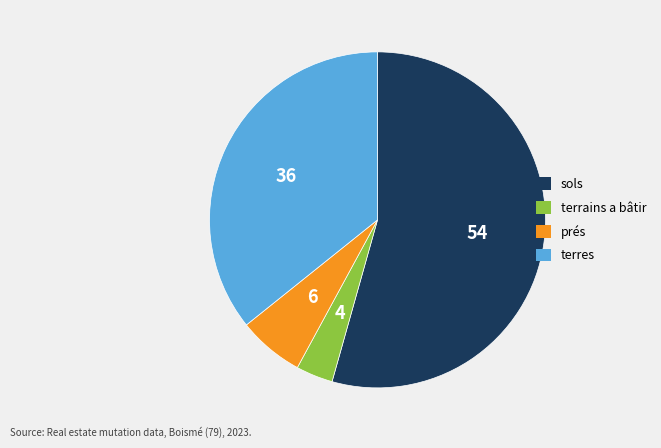

How many segments does this pie chart have?

4